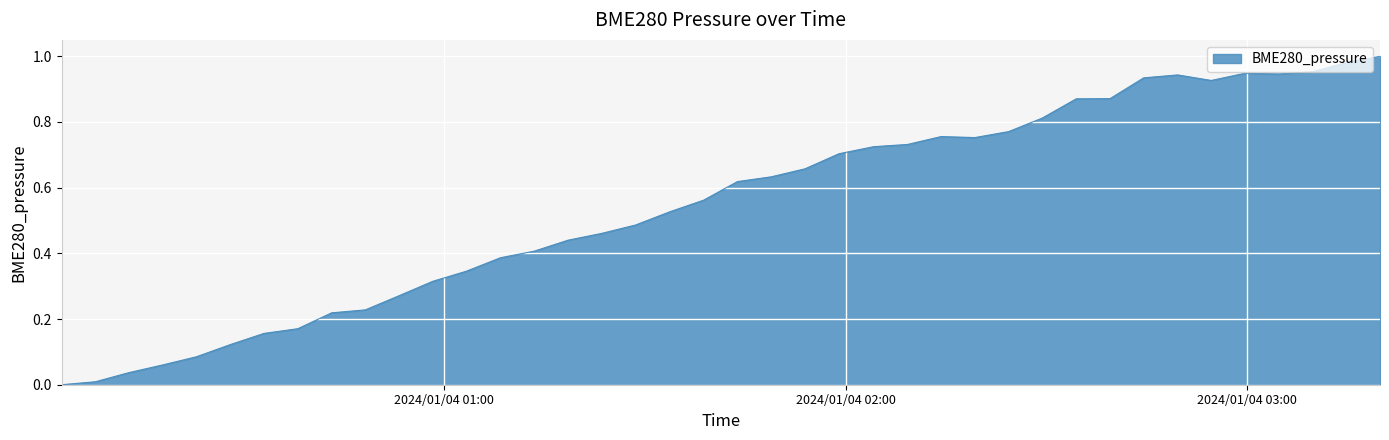

What is the label of the 18th point from the right?

2024/01/04 01:53:56